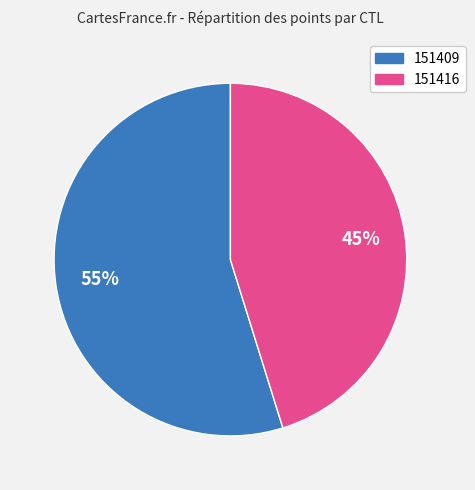

Does any single category account for the majority?

Yes